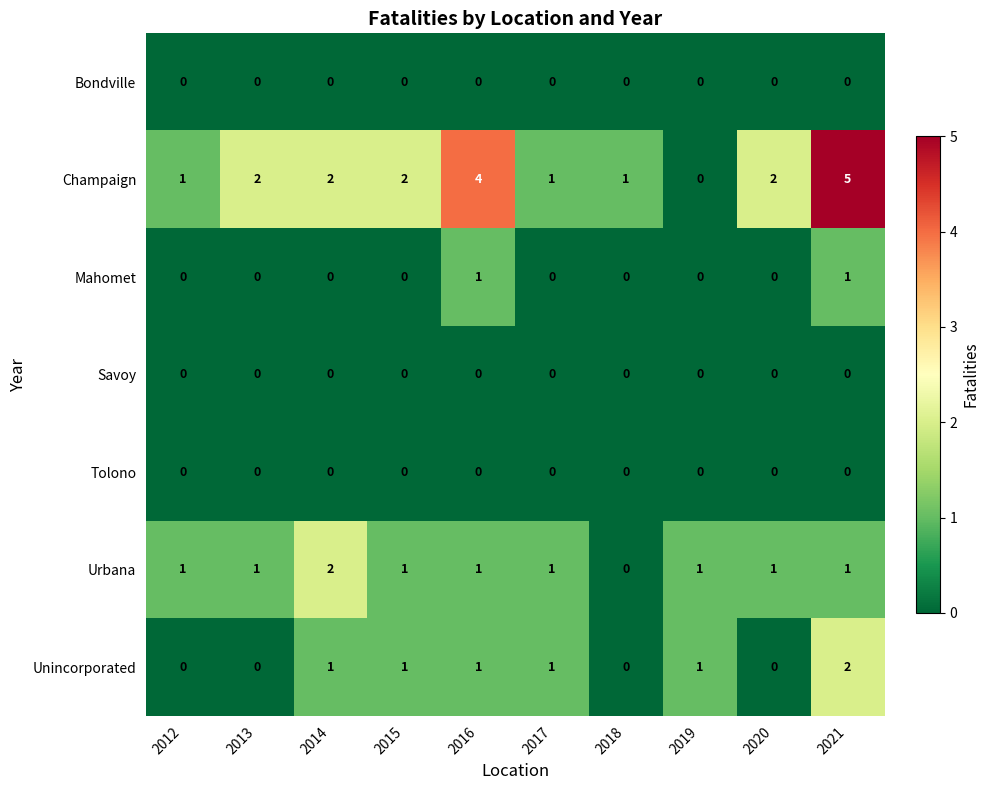

At which category does the chart reach its peak across all series?

2021